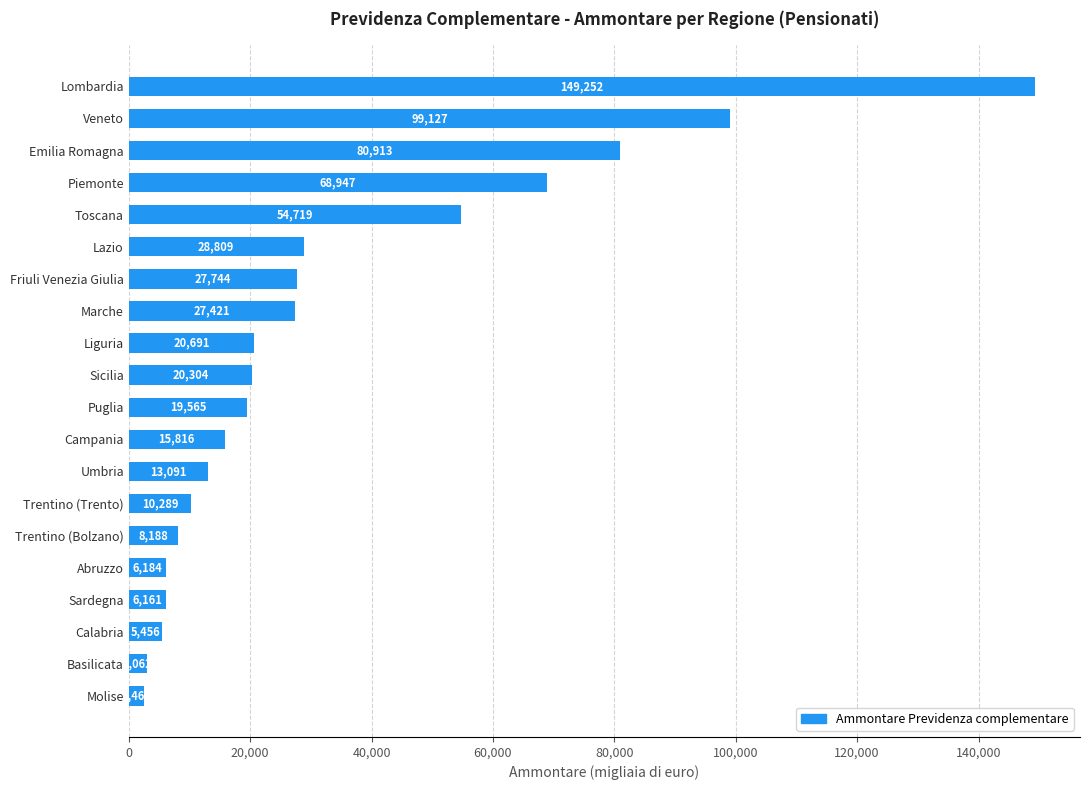

Reading bottom to top, list all the values displayed in this chart.

2463	3062	5456	6161	6184	8188	10289	13091	15816	19565	20304	20691	27421	27744	28809	54719	68947	80913	99127	149252